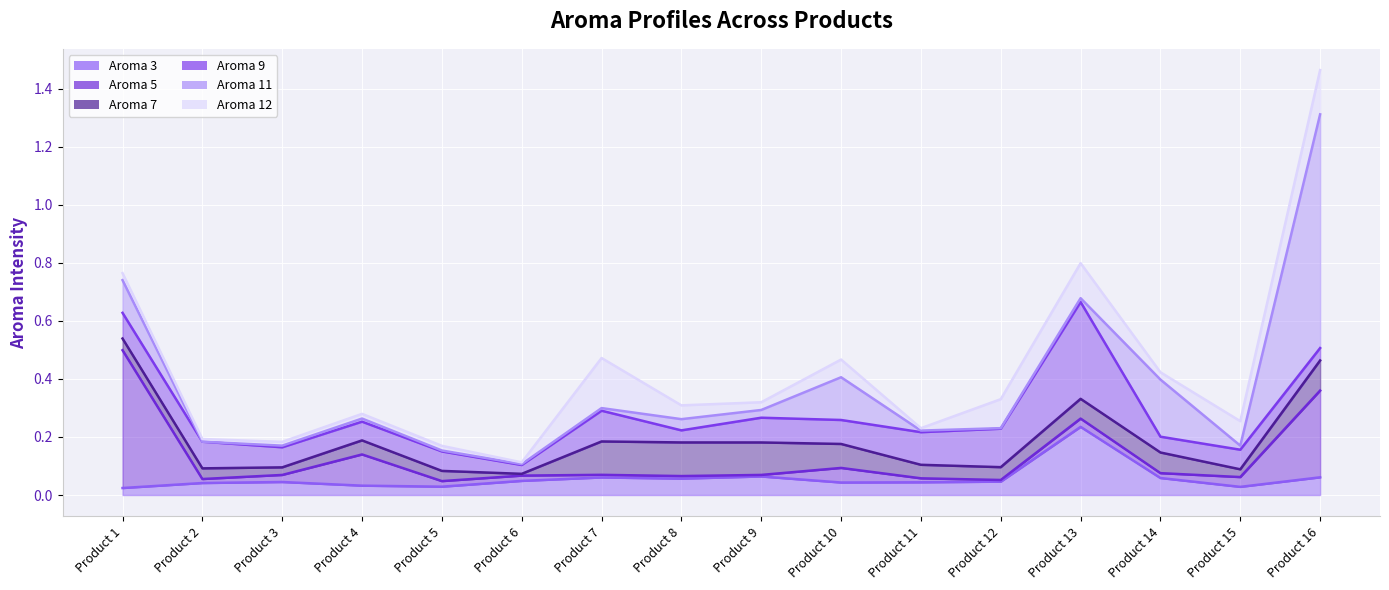

Which has a higher value, Product 9 or Product 13?

Product 13